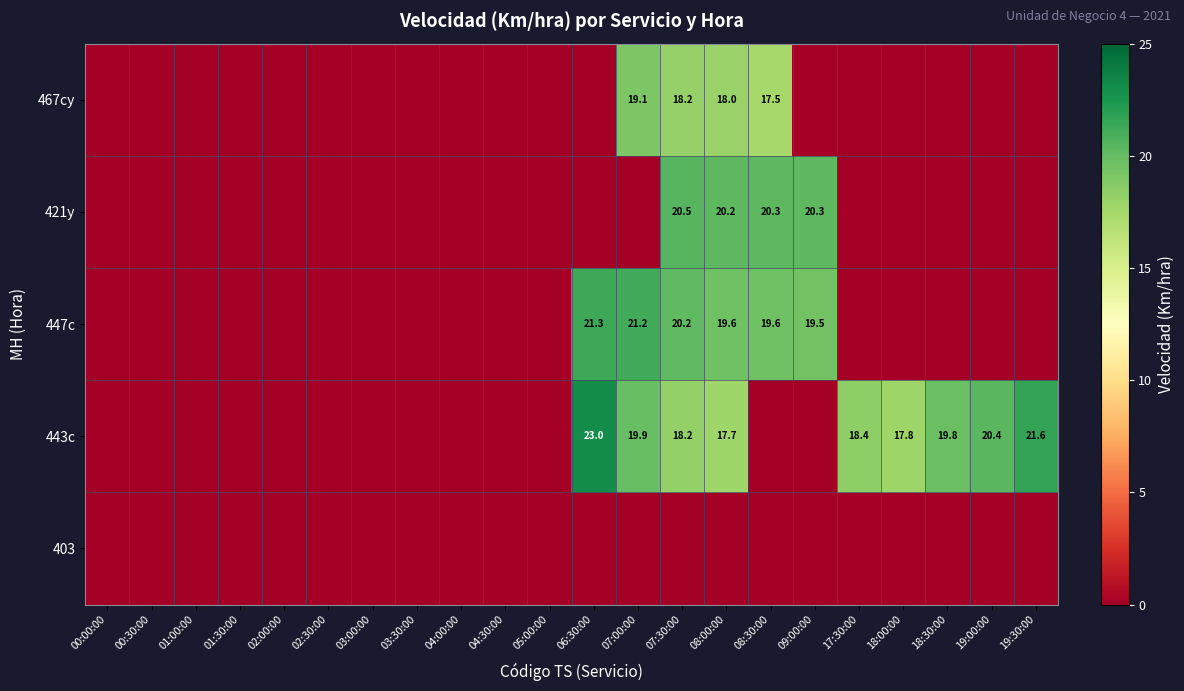

Which has a higher value, 02:30:00 or 04:30:00?

02:30:00